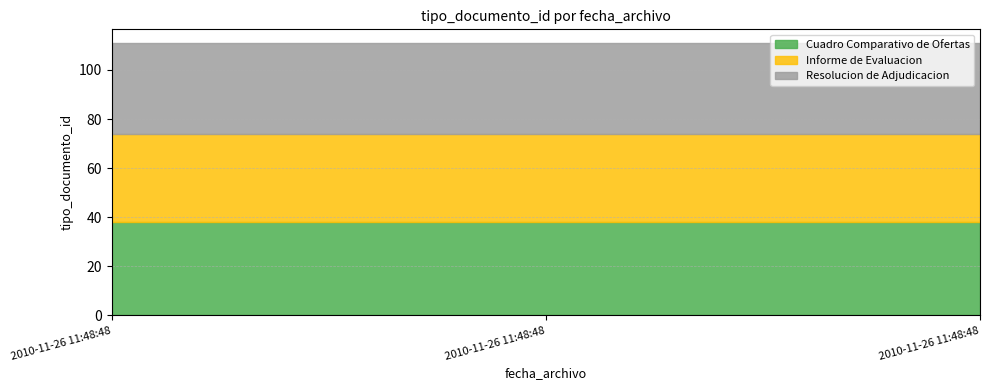

What is the smallest value displayed?

36